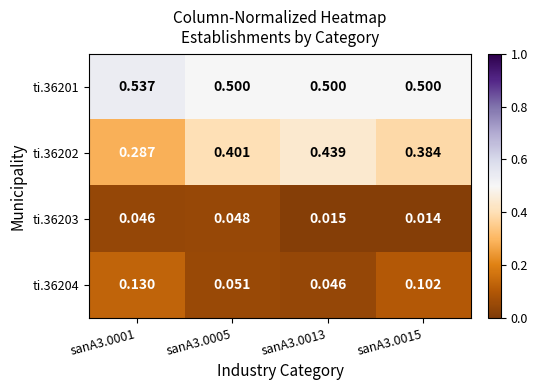

What is the total value across all series at sanA3.0001?

1.0